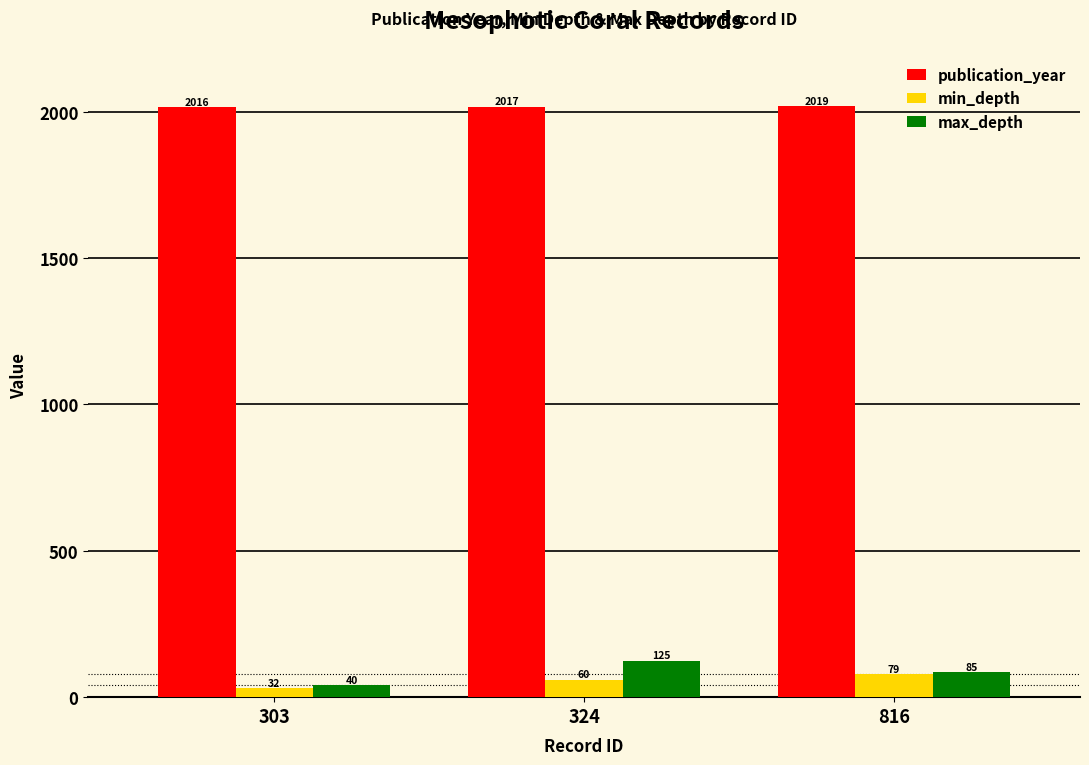

The value of min_depth at 324 is 60. True or false?

True